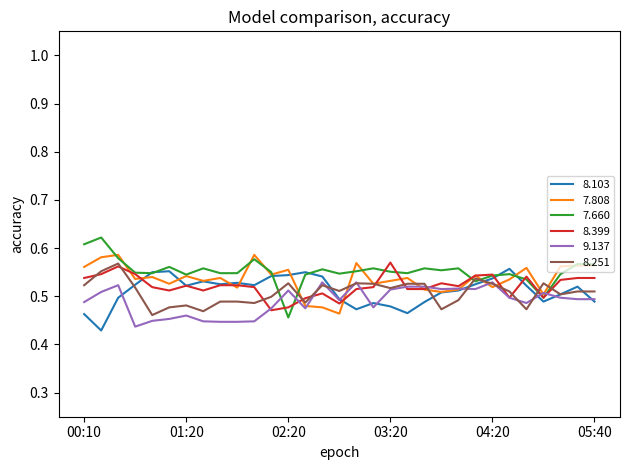

How many lines are shown in the chart?

6